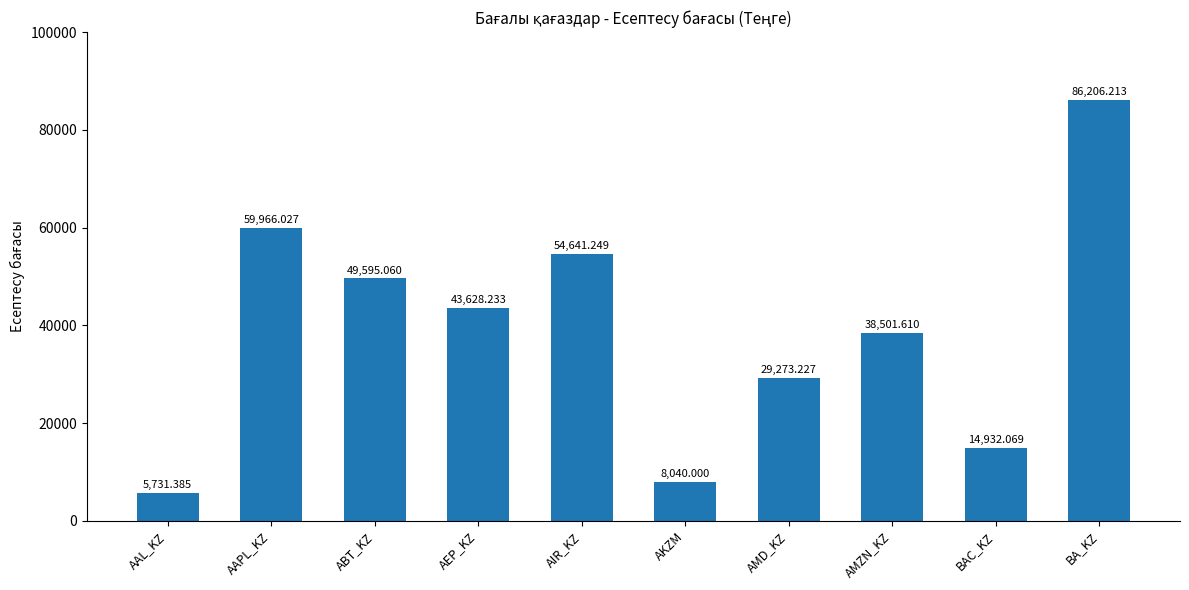

Is it true that the value at AMD_KZ is 29273.2?

True